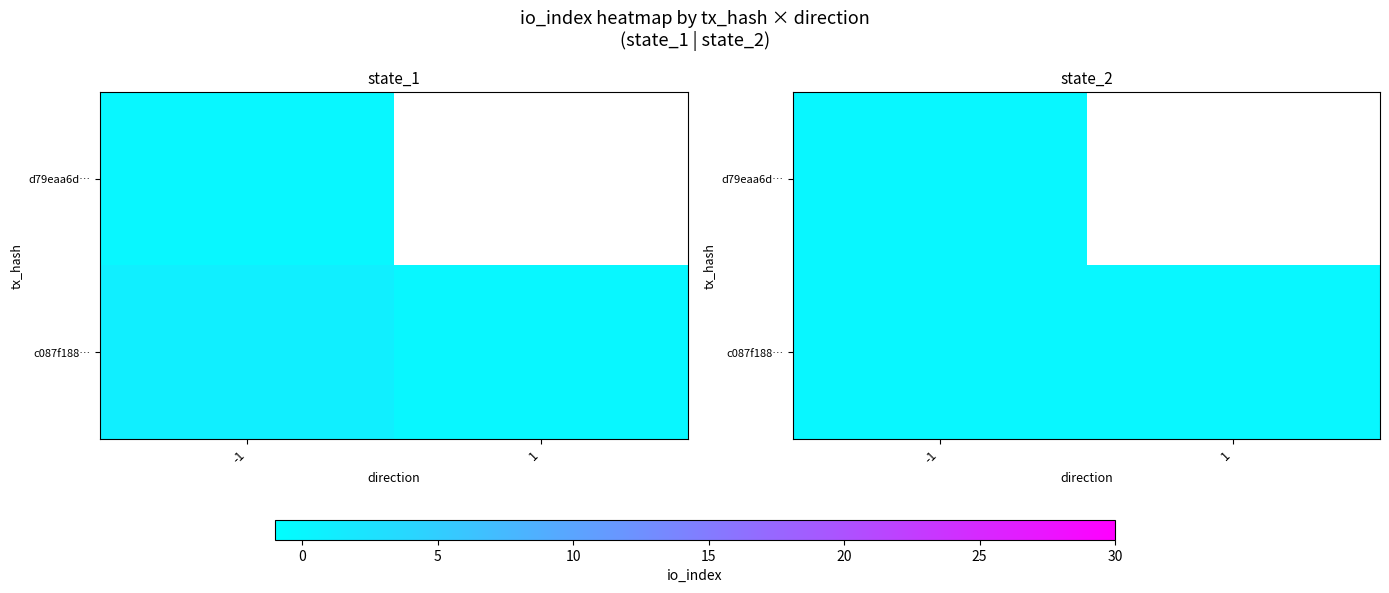

Count the number of categories in the chart.

2